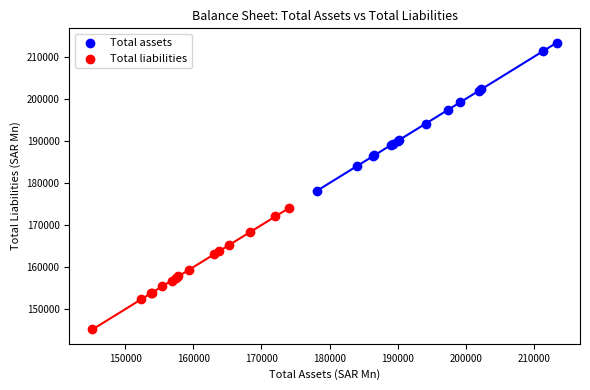

Which series has the widest spread of Y values?

Total assets